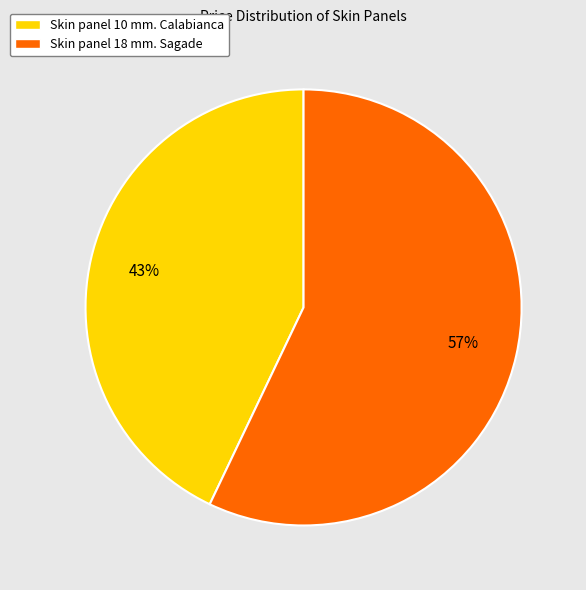

What percentage is the Skin panel 10 mm. Calabianca slice, to the nearest percent?

43%